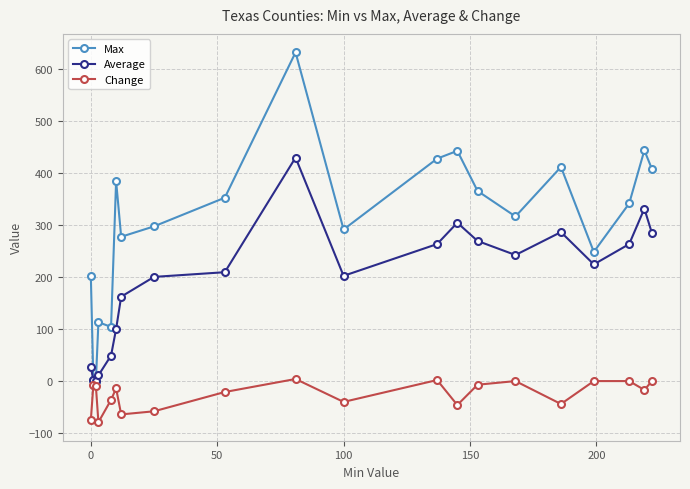

What is the sum of all Change values?

-513